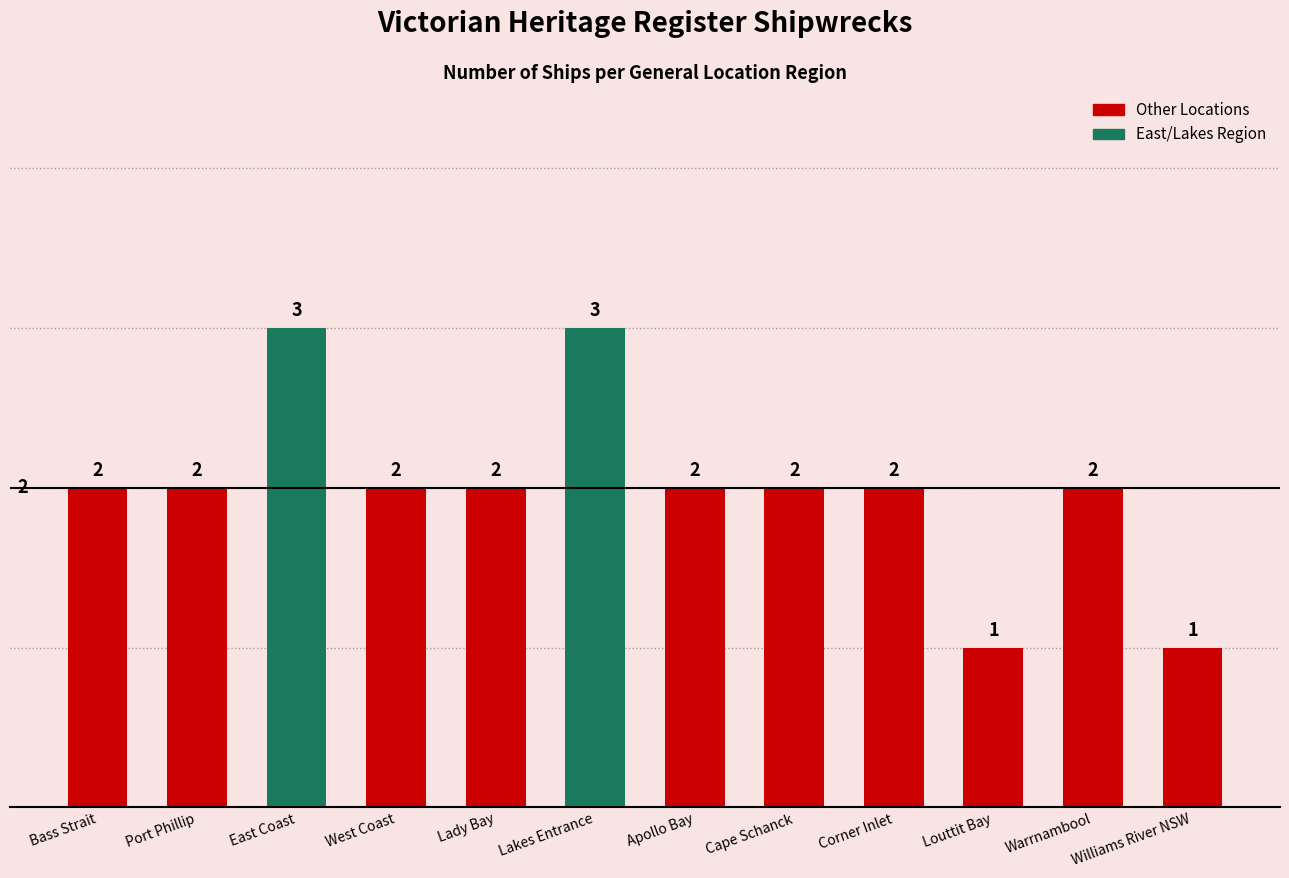

Read the value at Lakes Entrance.

3